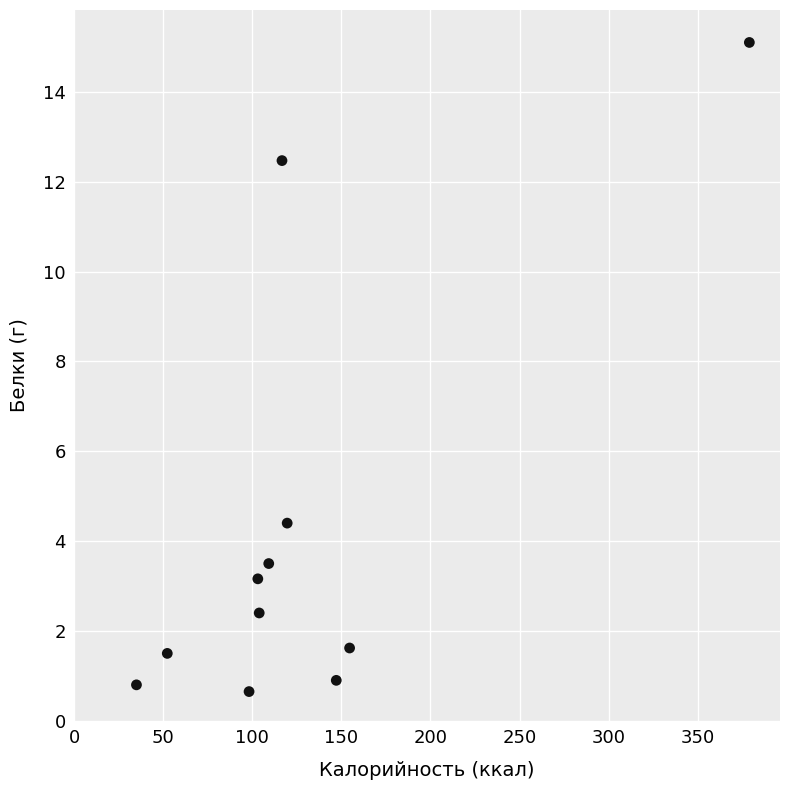

What is the average Y value?

4.2